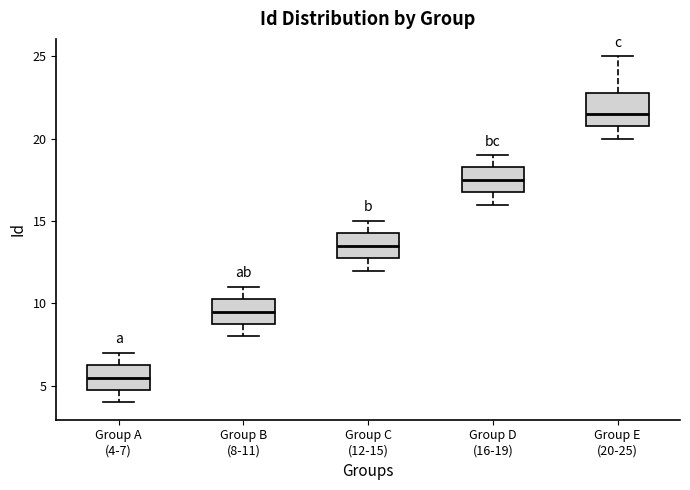

Where is the upper edge of the box for Group E (20-25) on the y-axis? The values are not printed on the chart, so give them approximately, as read against the axis.

23.0